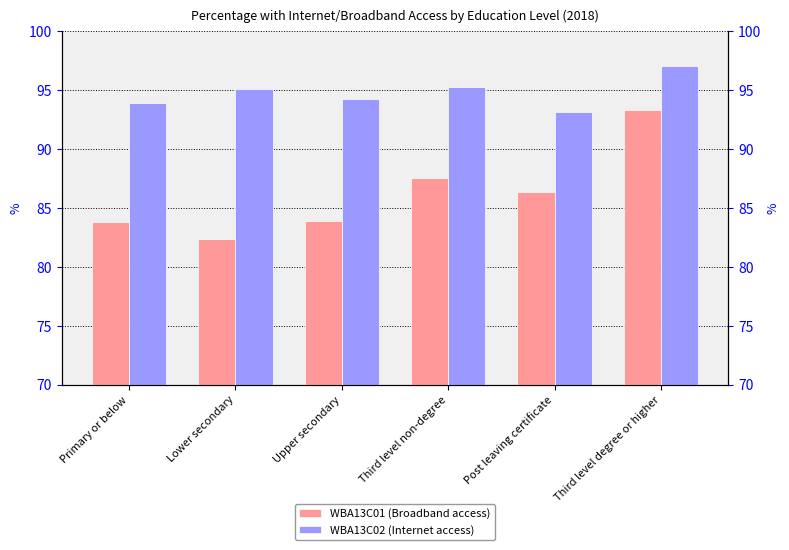

The value of WBA13C02 (Internet access) at Third level degree or higher is 52.3. True or false?

False